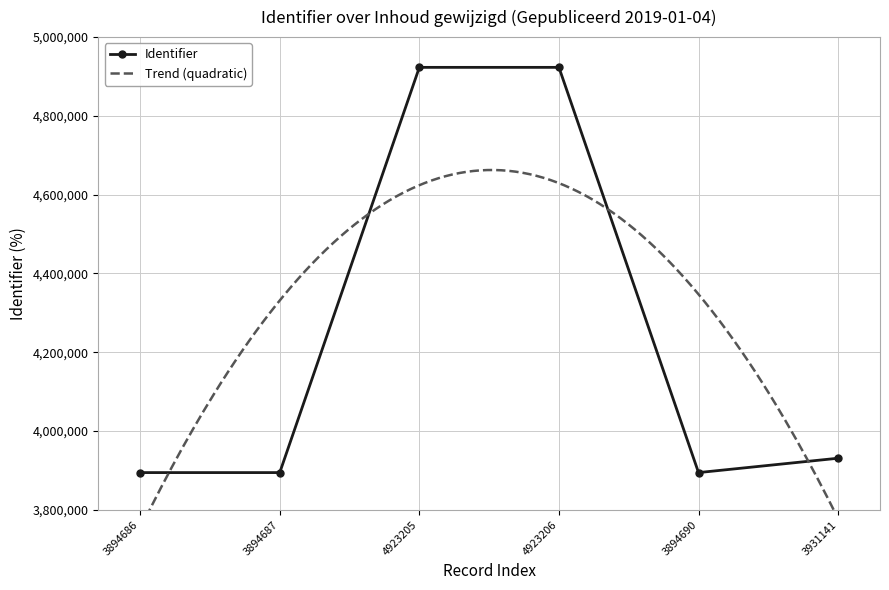

True or false: there are more than 0 points higher than both neighbors.

True